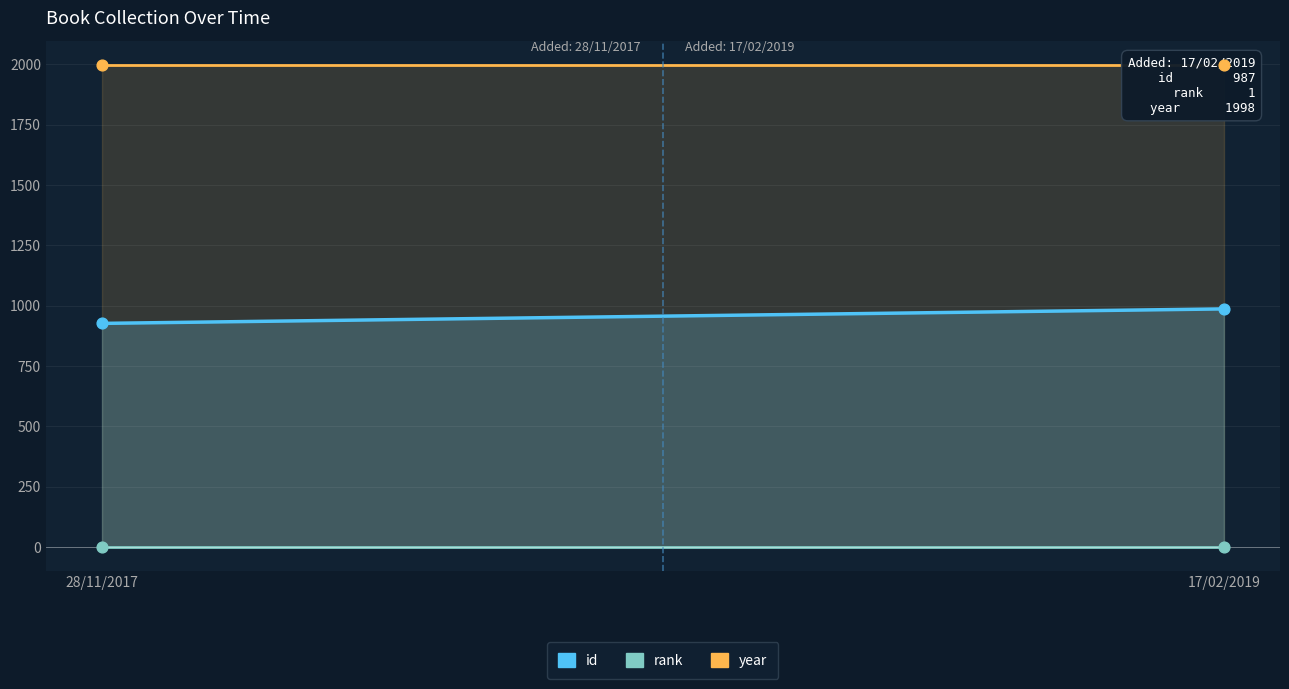

Is the value of id at 28/11/2017 greater than the value of year at 28/11/2017?

No